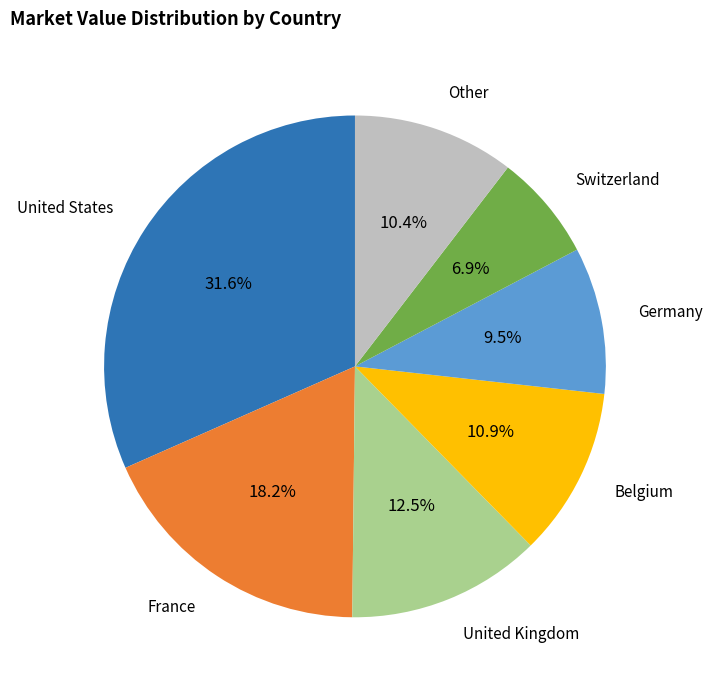

Does any single category account for the majority?

No